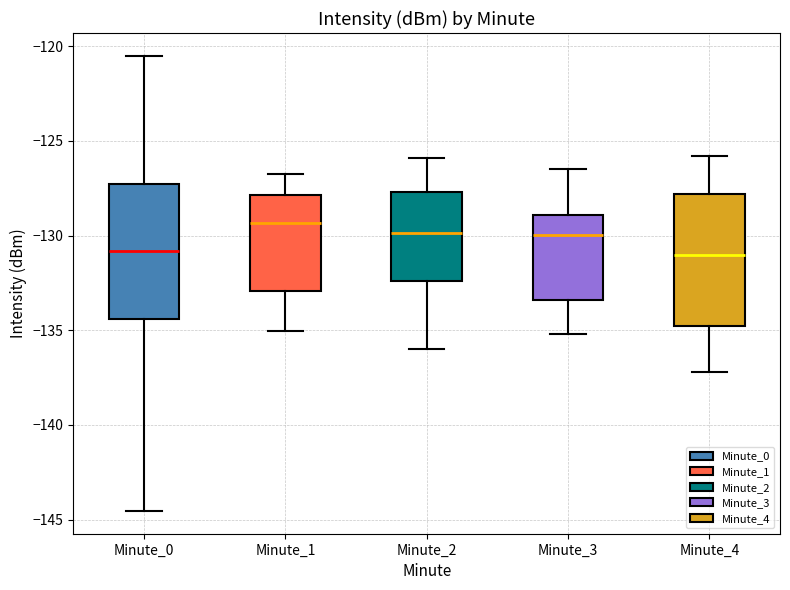

Which box's median line is the highest?

Minute_1